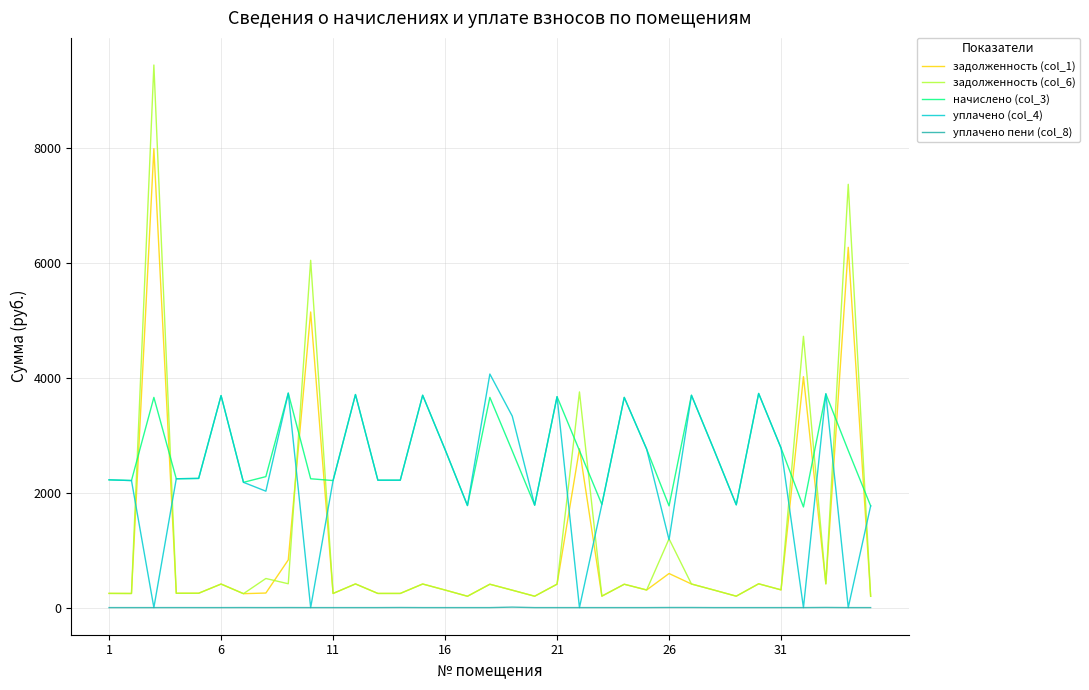

True or false: уплачено пени (col_8) and начислено (col_3) cross at least once.

False